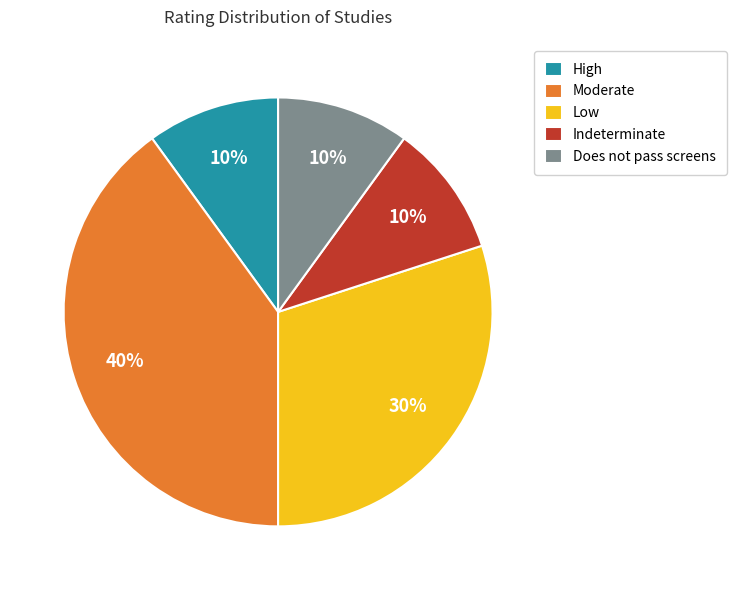

Does any single category account for the majority?

No